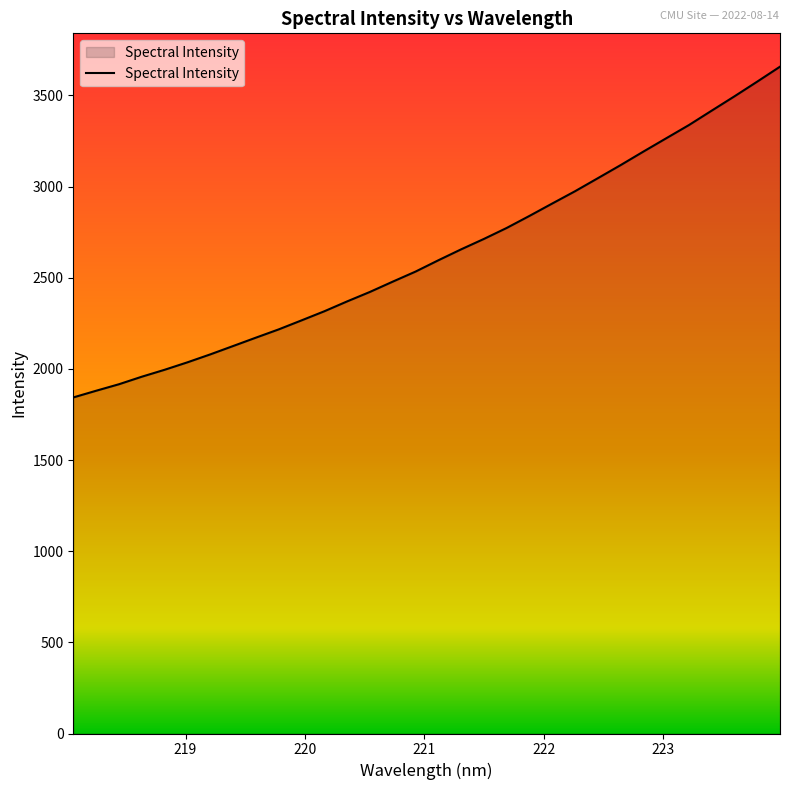

What is the smallest value displayed?

1843.4